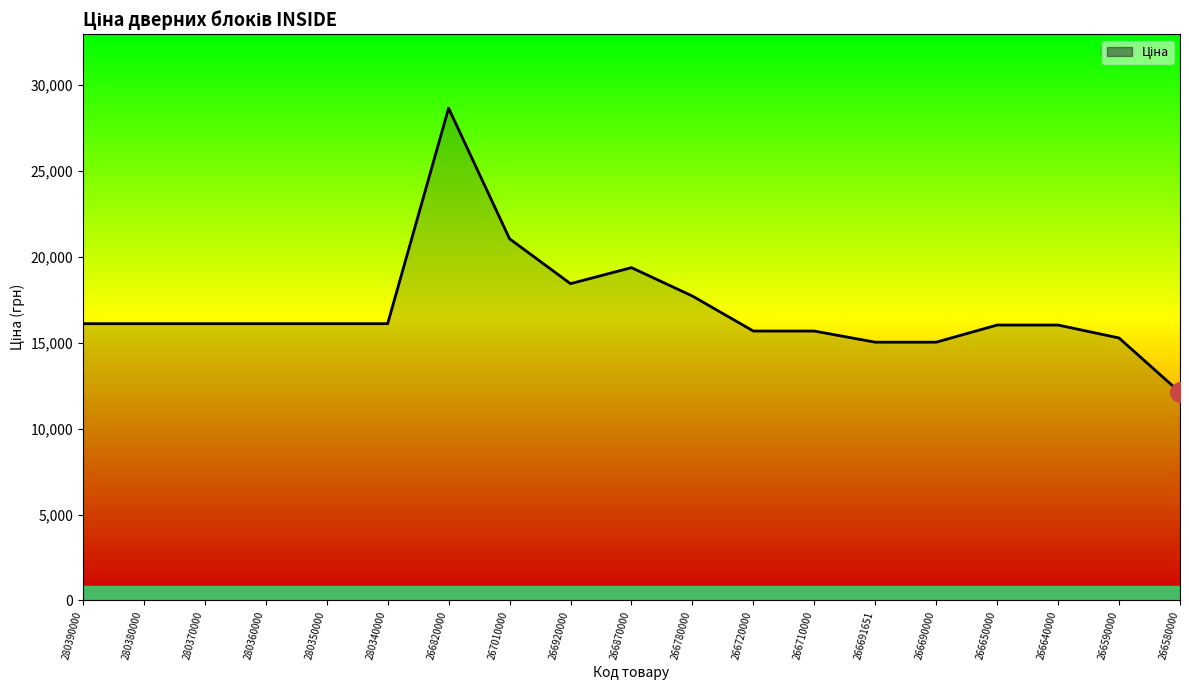

What is the sum of all values?

322676.8